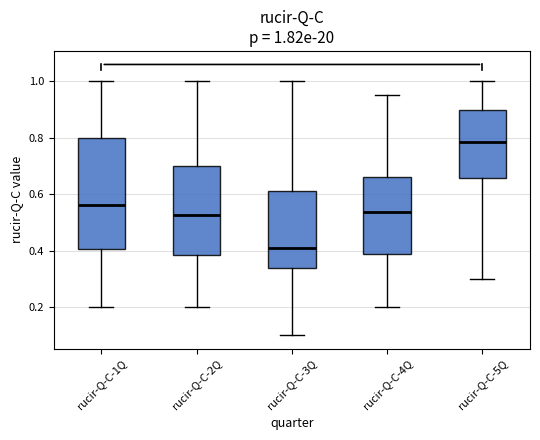

Which box has the lowest median line?

rucir-Q-C-3Q